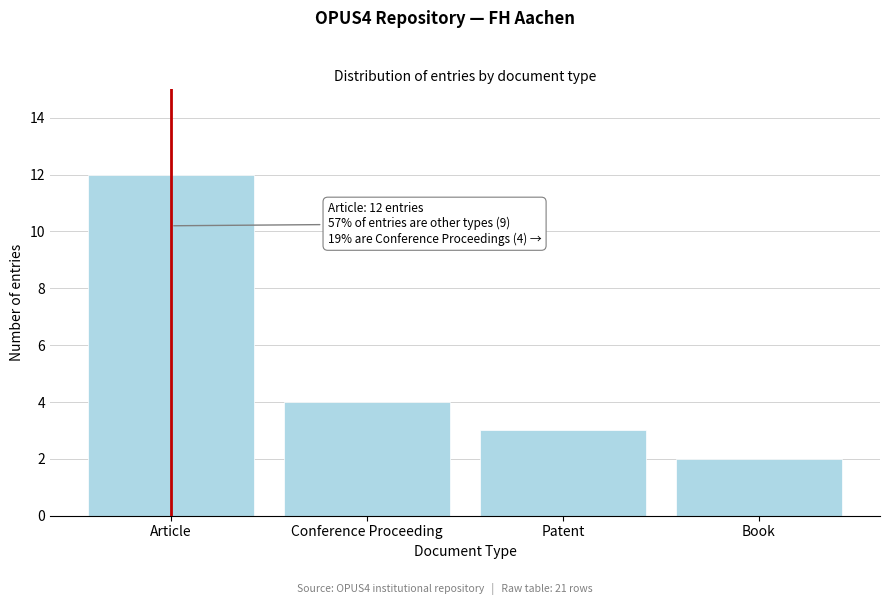

Reading left to right, what are all the values shown in this chart?

Article=12	Conference Proceeding=4	Patent=3	Book=2